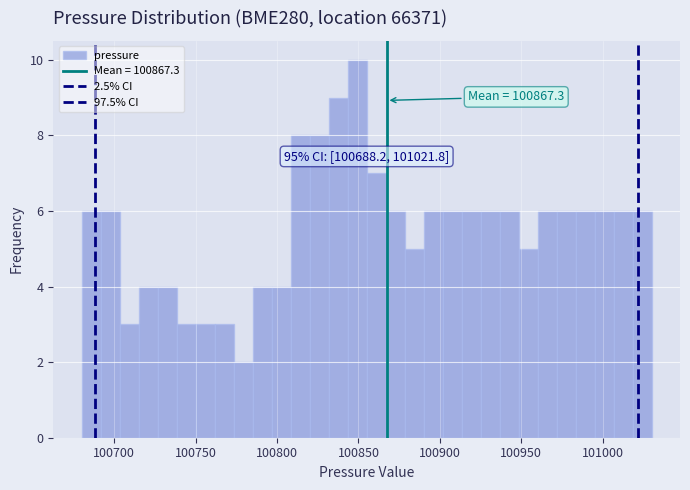

Read against the x-axis, roughly where is the centre of the tallest bar?

100850